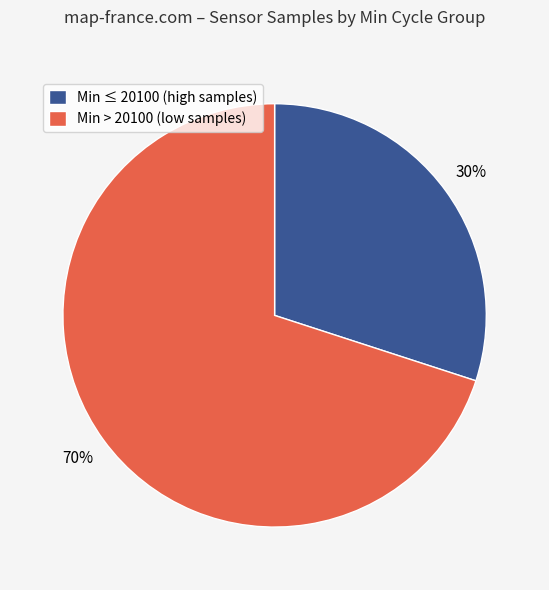

What is the smallest slice in the pie chart?

Min ≤ 20100 (high samples)